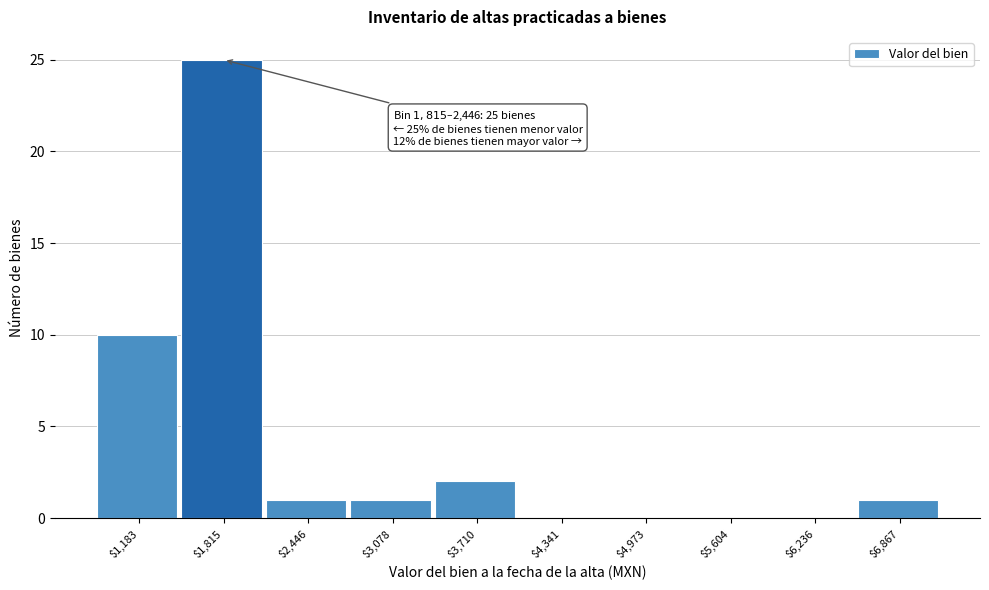

What is the sum of all values?

40